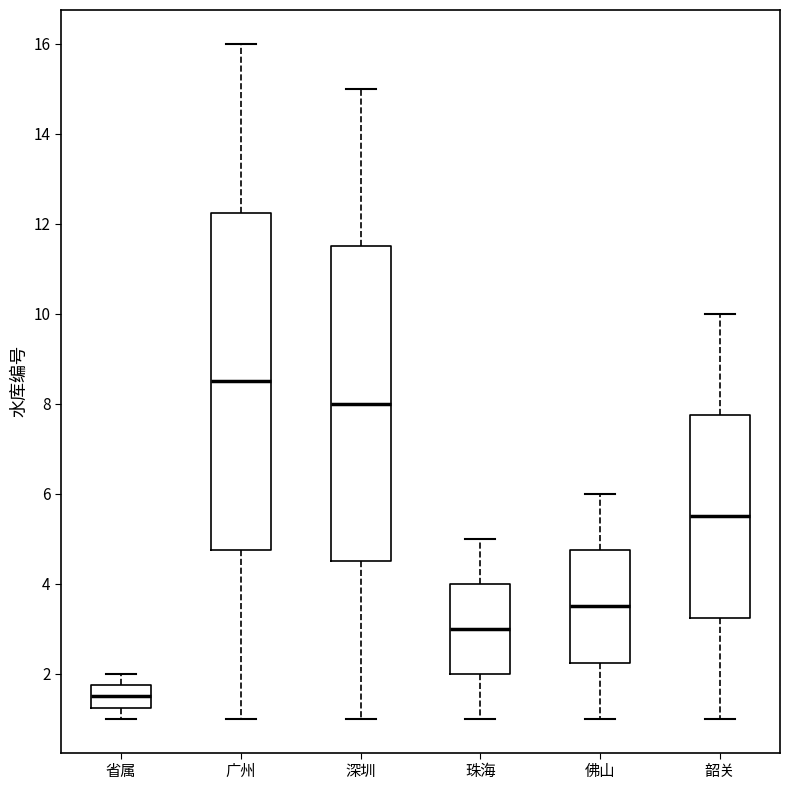

Comparing the boxes themselves (not the whiskers), which one is the tallest?

广州